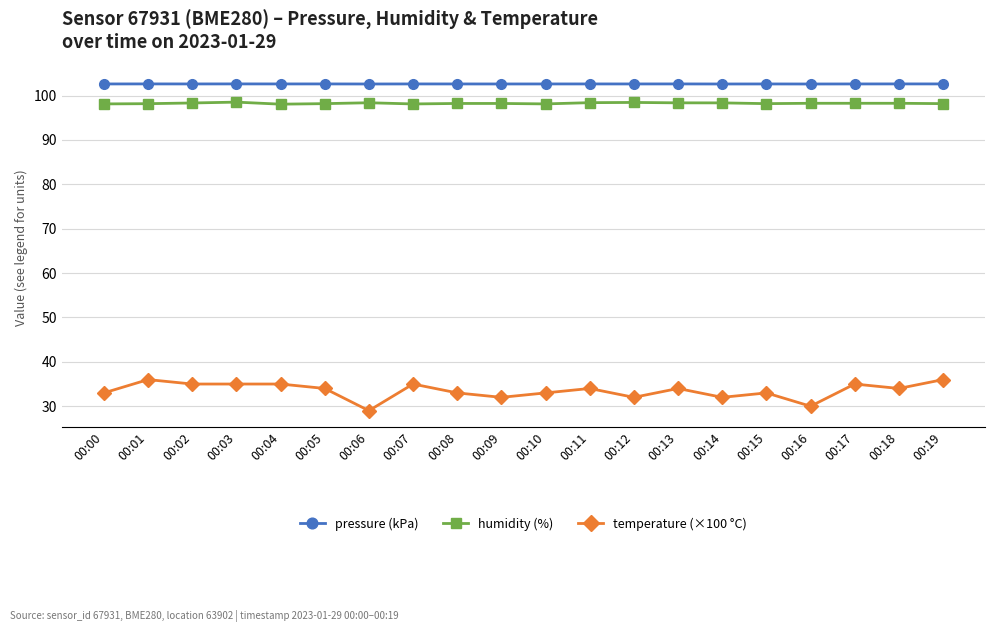

What is the average value of the humidity (%) series?

98.2